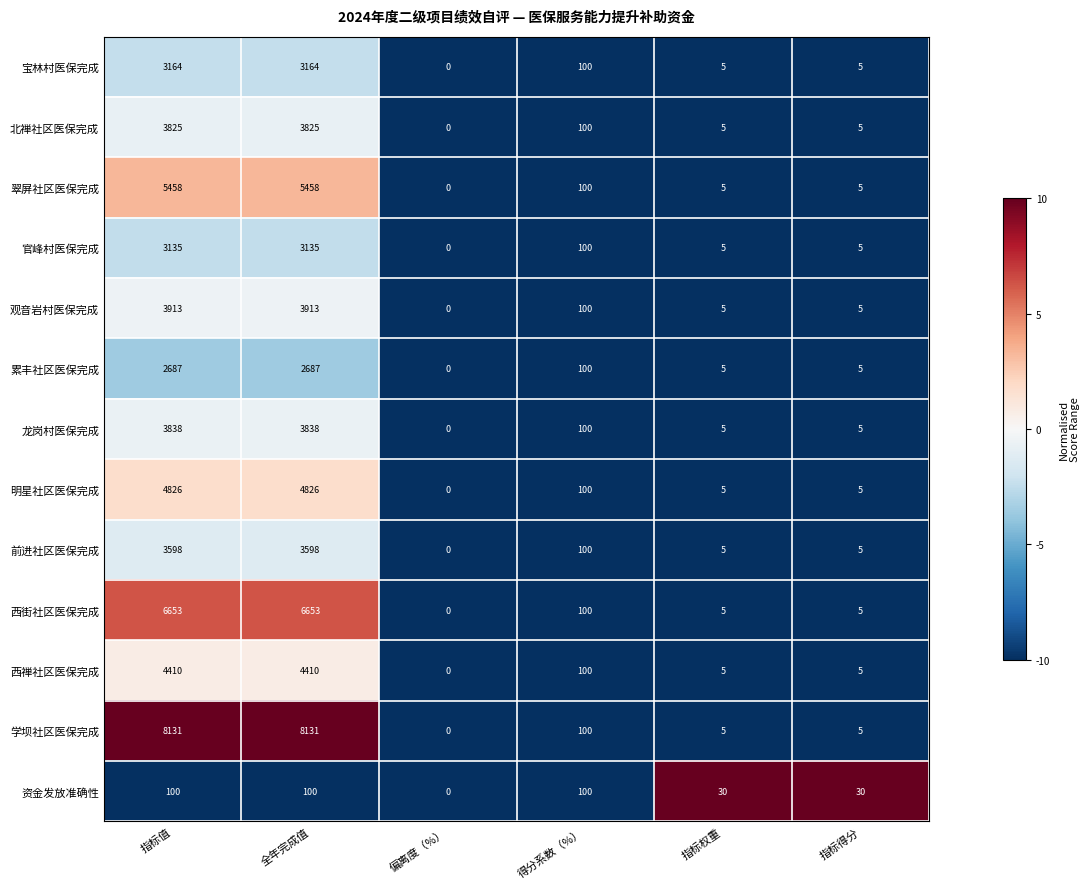

True or false: 翠屏社区医保完成 has a value of 0 at 偏离度（%）.

True